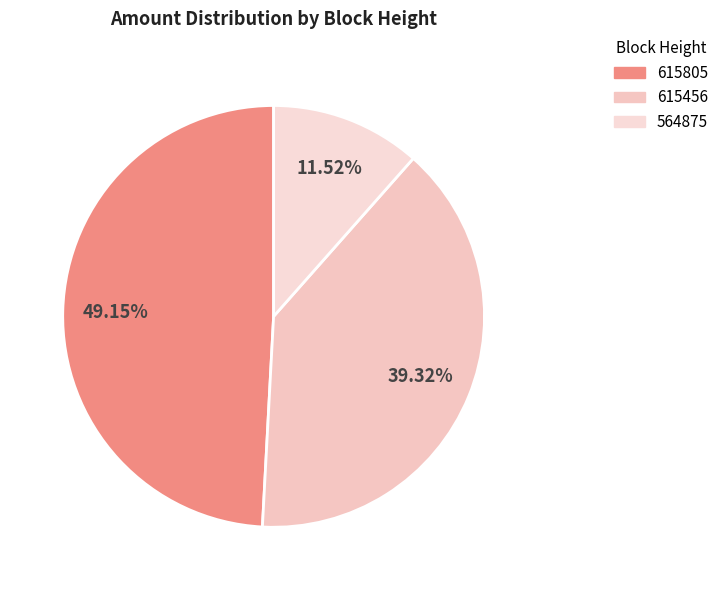

Is 615456 the majority of the pie?

No